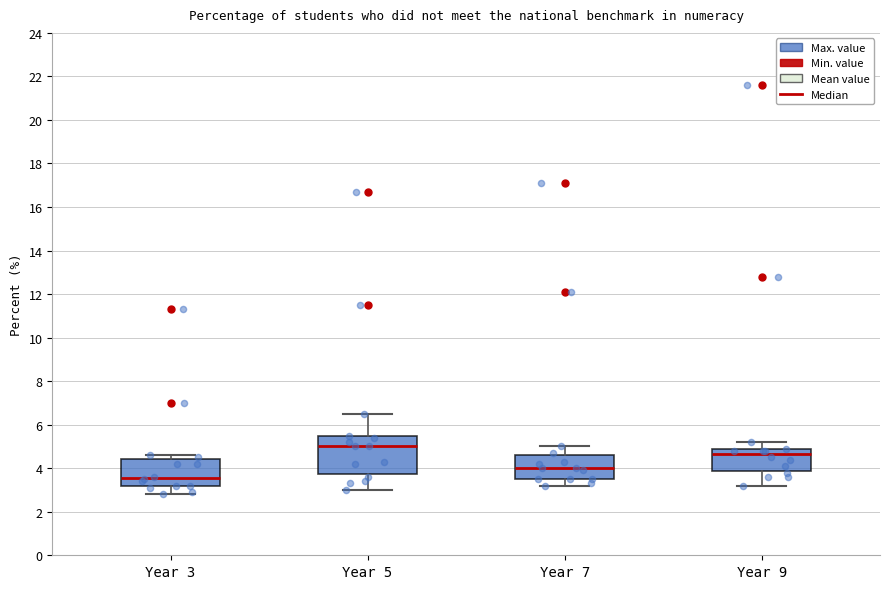

Which box has the highest median line?

Year 5